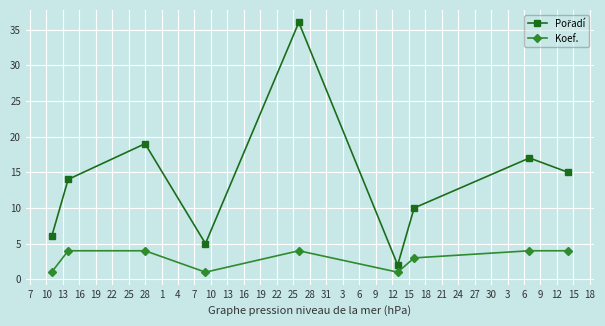

What is the greatest value displayed?

36